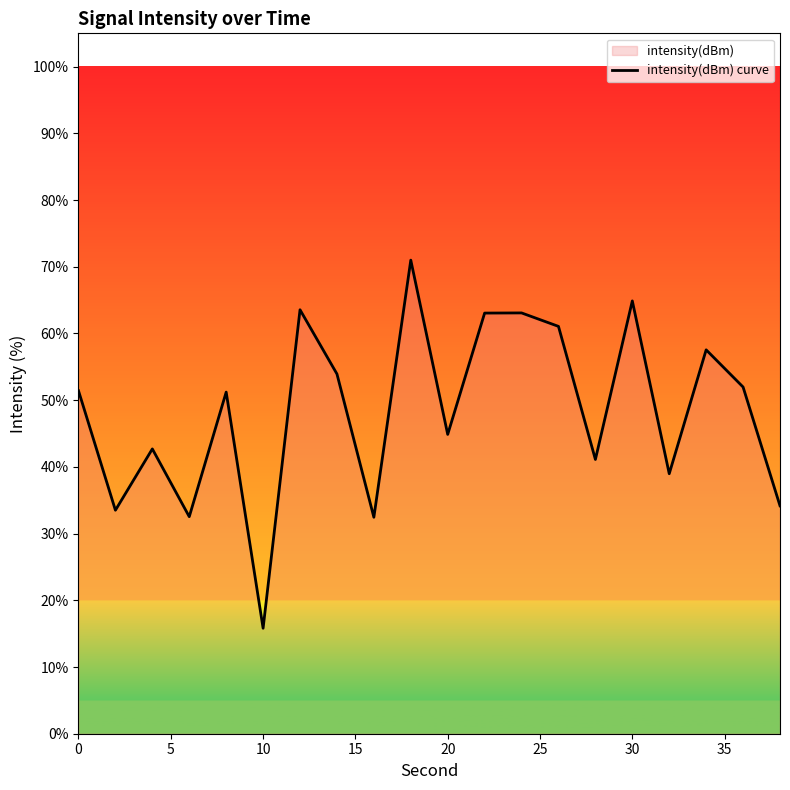

True or false: the data shows 10.5 at 0.

False